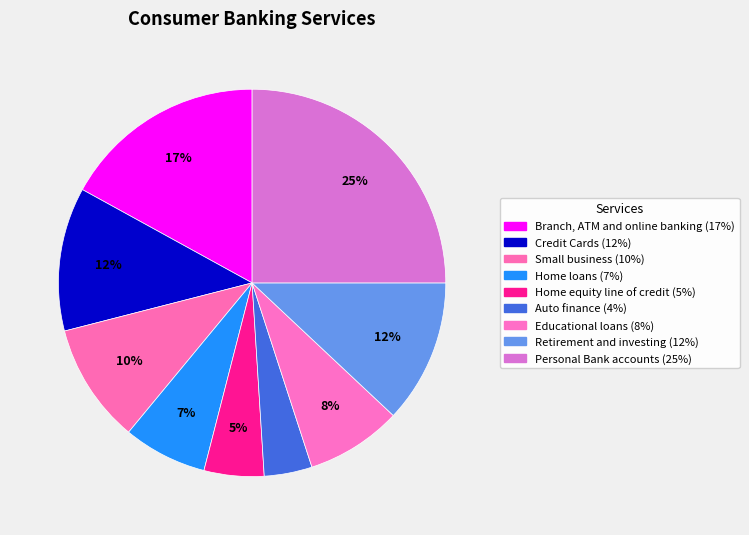

To the nearest percent, what is the difference between the Credit Cards and Educational loans slice percentages?

4%